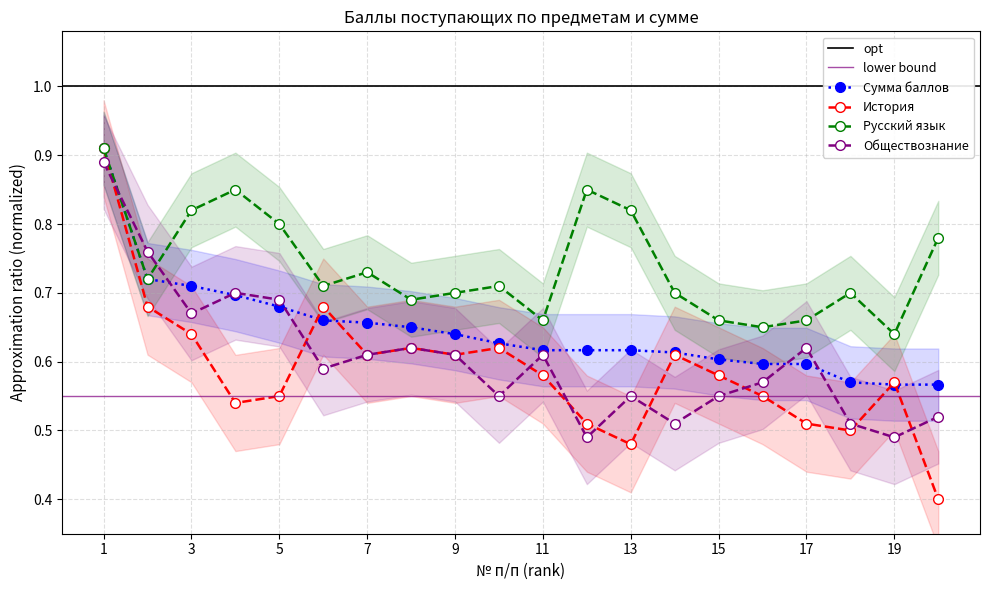

Does the chart display data point markers on the line(s)?

Yes